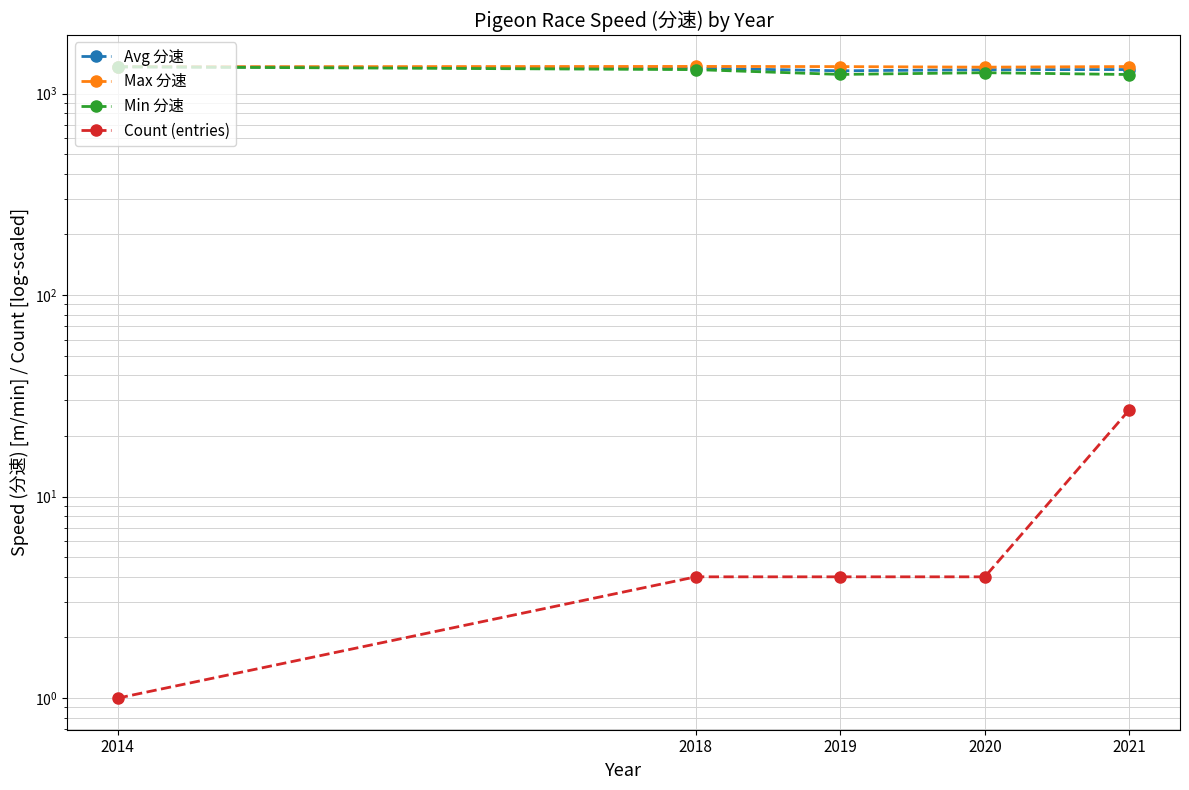

How many lines are shown in the chart?

4